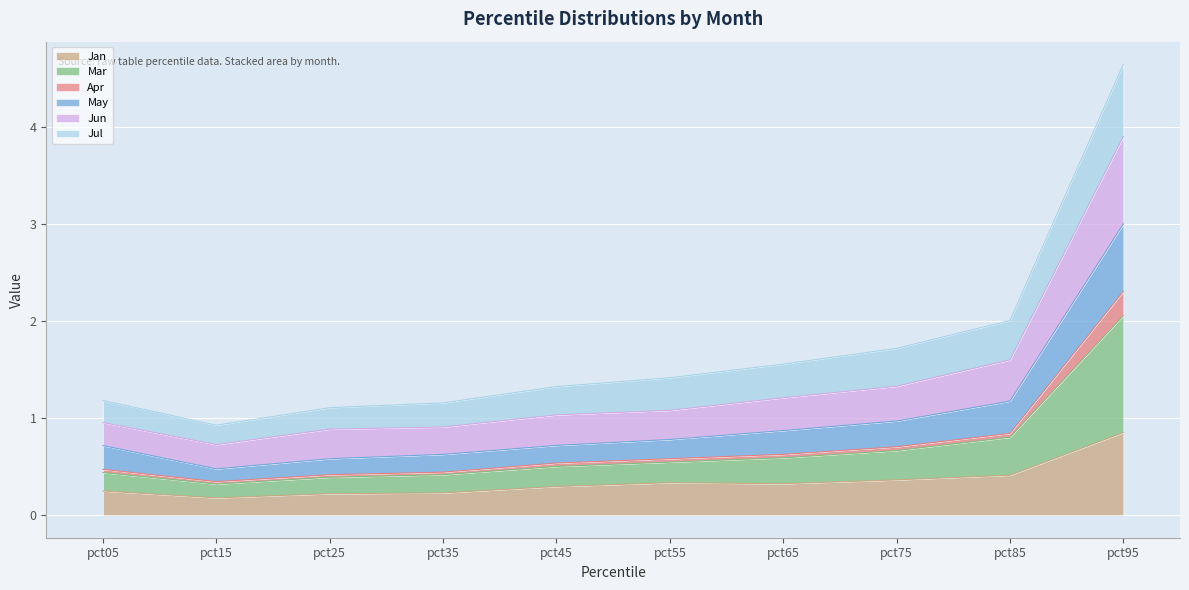

True or false: Jan has a value of 0.2 at pct25.

True